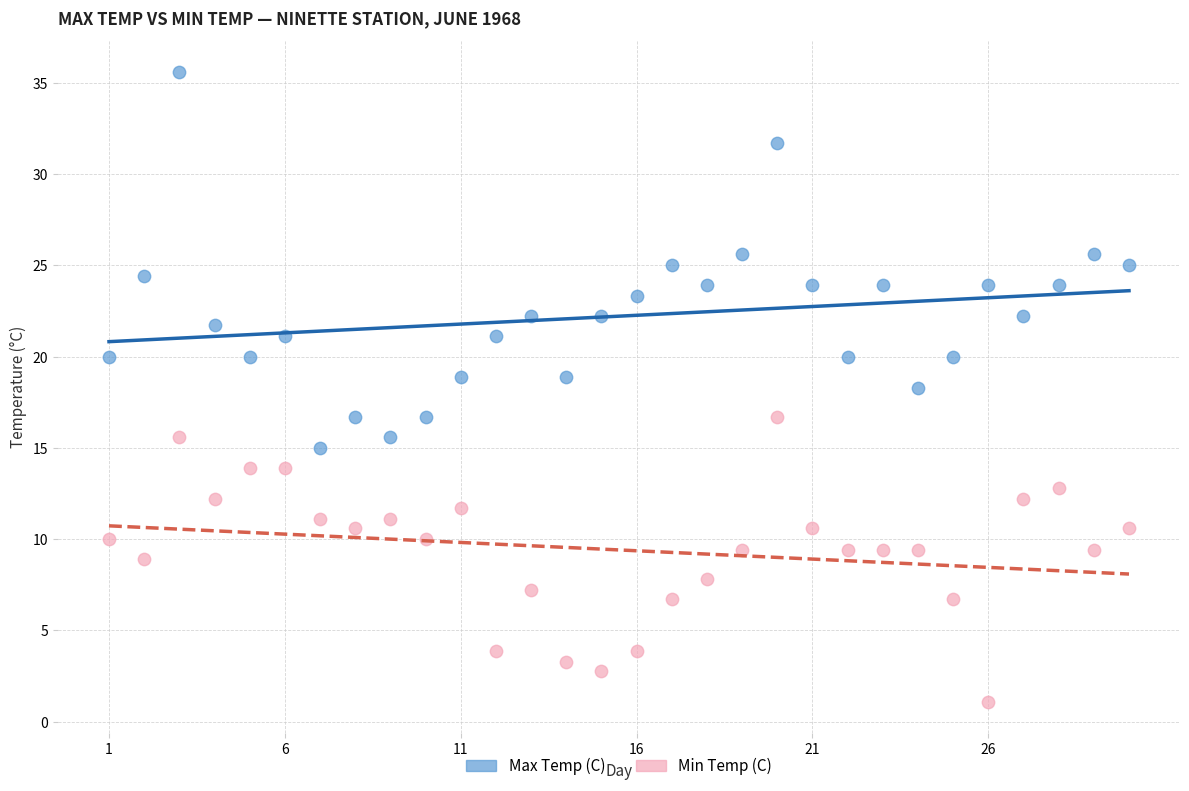

What are all the series names shown in the legend?

Max Temp (C), Min Temp (C)